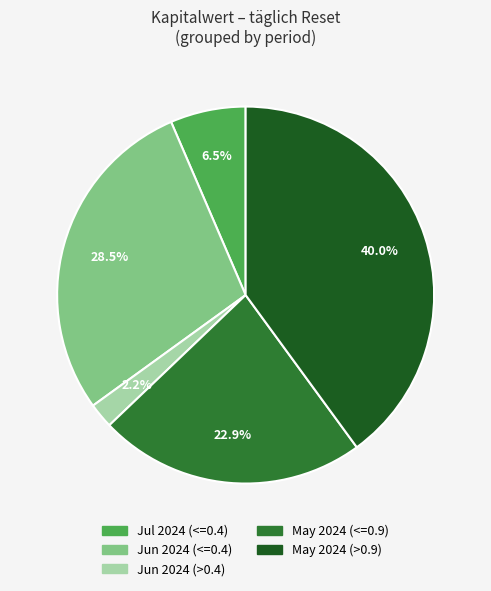

Which slice is the smallest?

Jun 2024 (>0.4)